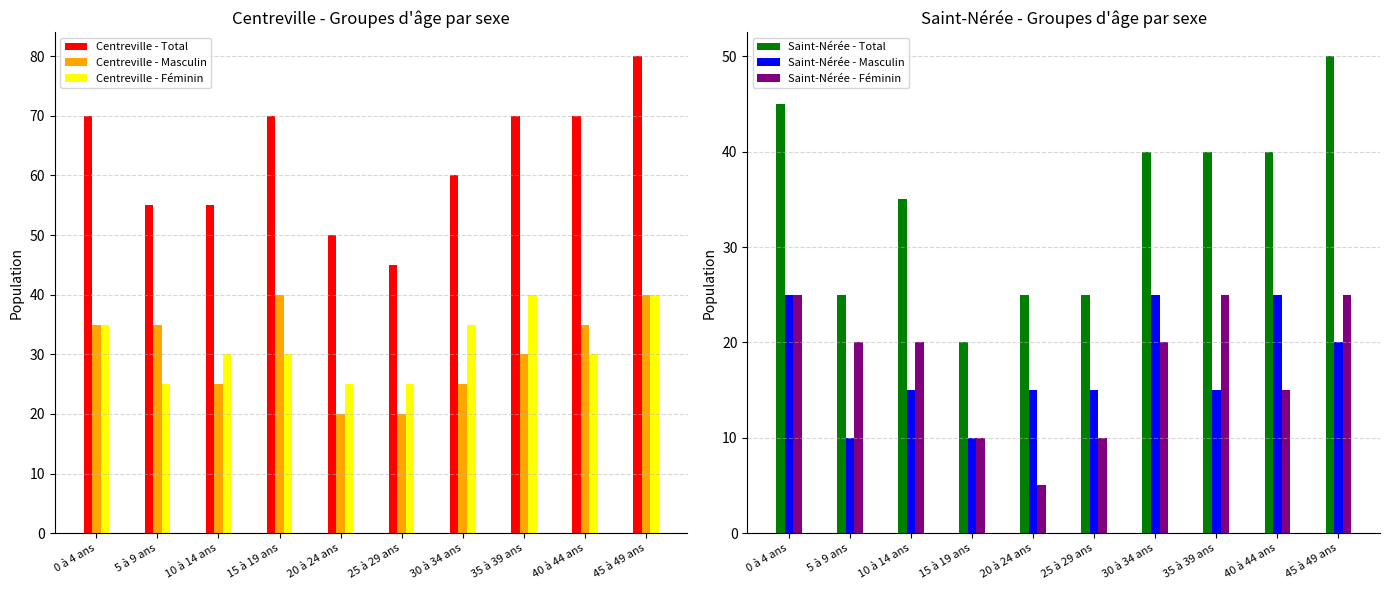

Which series has the widest spread of values?

Centreville - Total